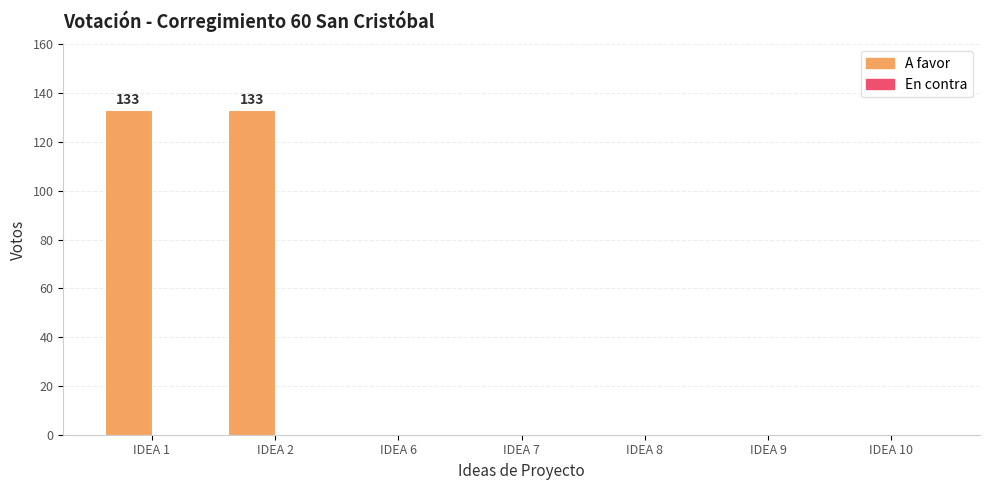

True or false: the data shows -46 at IDEA 9.

False